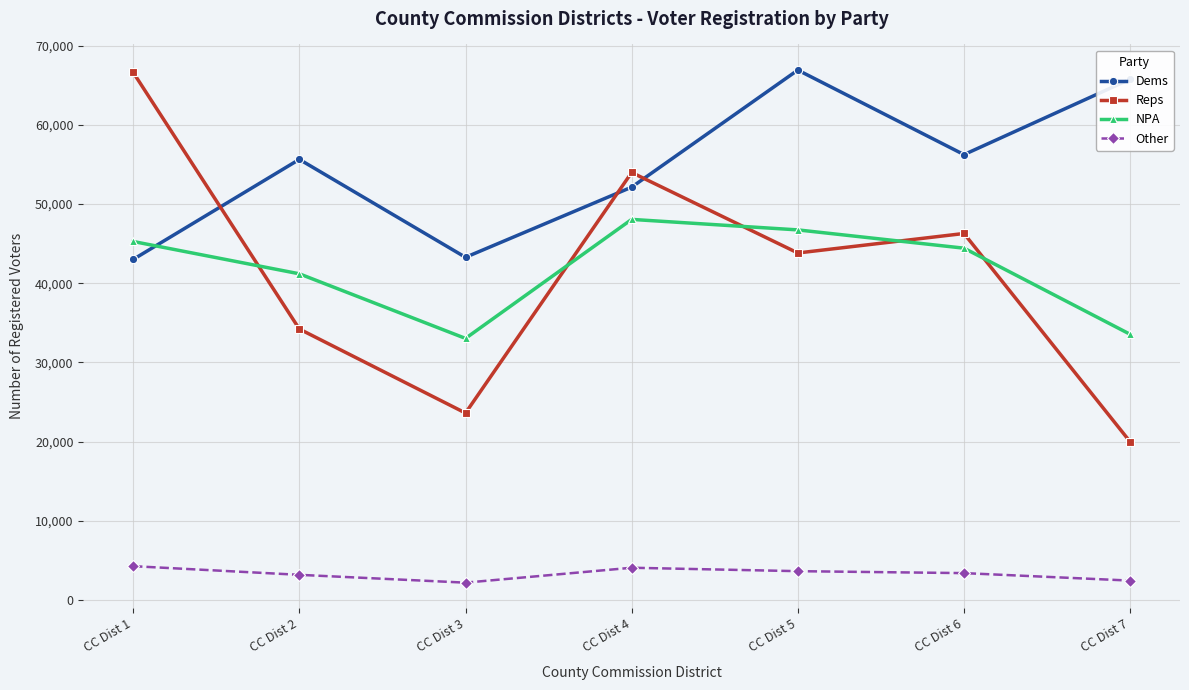

True or false: Other and NPA cross at least once.

False